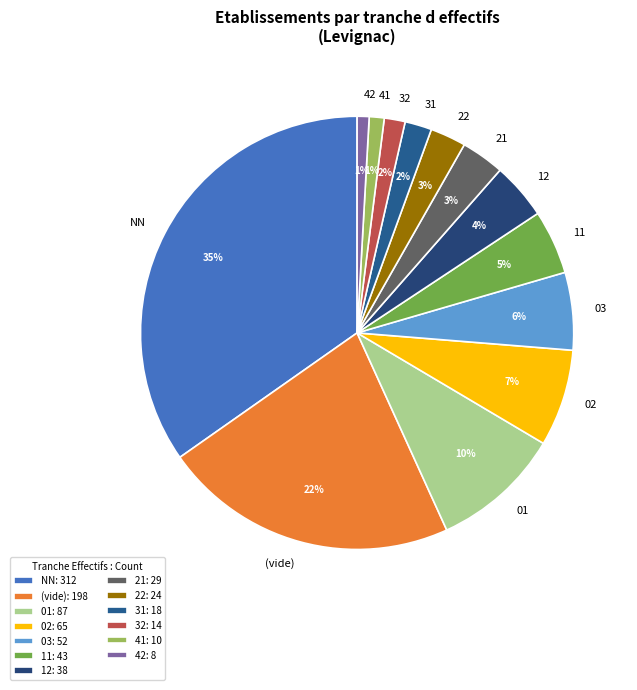

To the nearest percent, what is the average slice percentage?

8%